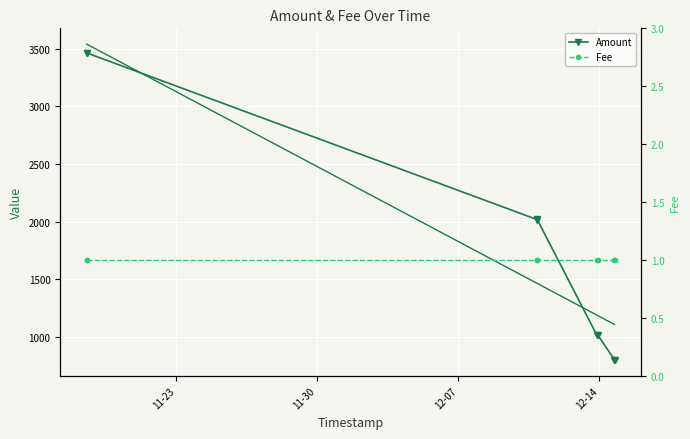

What is the sum of the Fee values at 12-07 and 11-30?

2.0